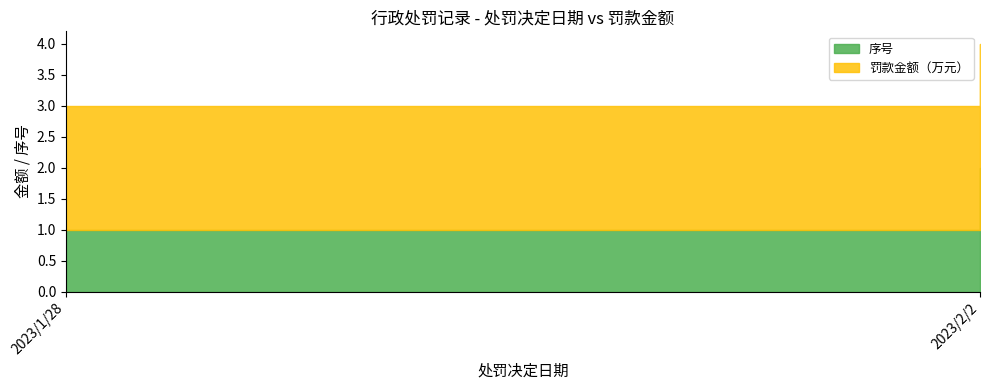

Where is 罚款金额（万元） nearest to the value 2?

2023/1/28